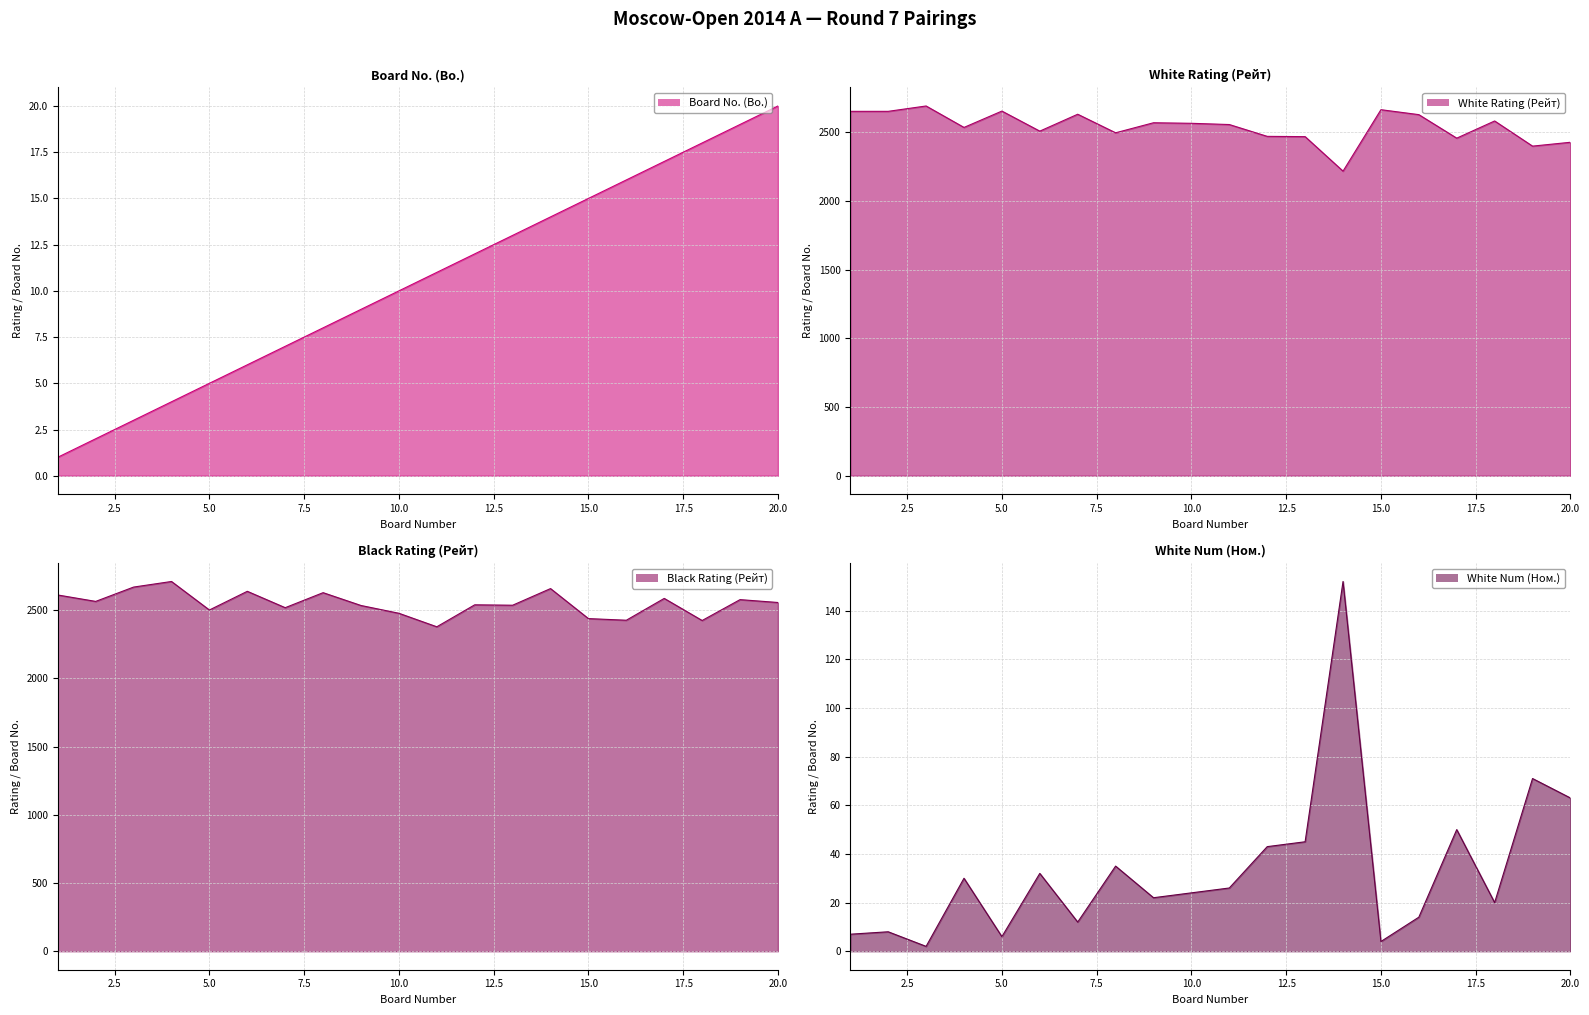

Where is White Num (Ном.) nearest to the value 77?

19